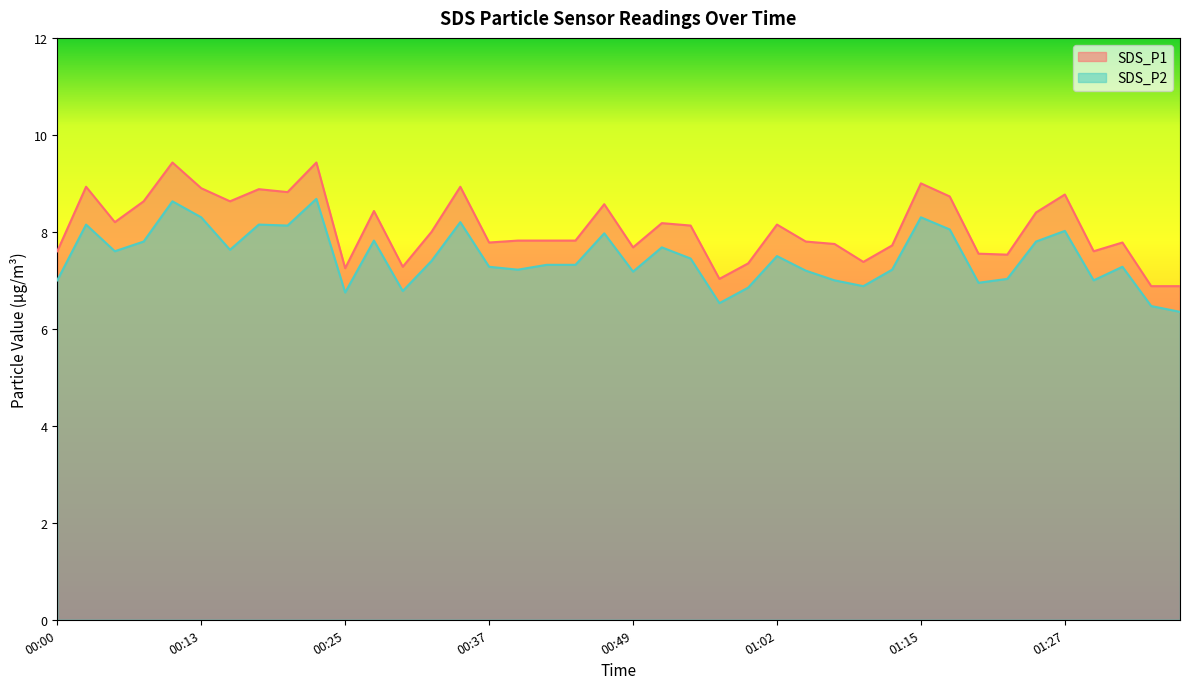

Reading left to right, extract all data points from this chart.

SDS_P1: 00:00=7.6	00:03=8.9	00:05=8.2	00:08=8.6	00:10=9.4	00:13=8.9	00:15=8.6	00:18=8.9	00:20=8.8	00:22=9.4	00:25=7.2	00:27=8.4	00:30=7.3	00:32=8.0	00:35=8.9	00:37=7.8	00:40=7.8	00:42=7.8	00:44=7.8	00:47=8.6	00:49=7.7	00:52=8.2	00:54=8.1	00:57=7.0	00:59=7.3	01:02=8.2	01:04=7.8	01:07=7.8	01:09=7.4	01:12=7.7	01:15=9.0	01:17=8.7	01:20=7.5	01:22=7.5	01:25=8.4	01:27=8.8	01:29=7.6	01:32=7.8	01:34=6.9	01:37=6.9
SDS_P2: 00:00=7.0	00:03=8.2	00:05=7.6	00:08=7.8	00:10=8.6	00:13=8.3	00:15=7.6	00:18=8.2	00:20=8.1	00:22=8.7	00:25=6.8	00:27=7.8	00:30=6.8	00:32=7.4	00:35=8.2	00:37=7.3	00:40=7.2	00:42=7.3	00:44=7.3	00:47=8.0	00:49=7.2	00:52=7.7	00:54=7.5	00:57=6.5	00:59=6.8	01:02=7.5	01:04=7.2	01:07=7.0	01:09=6.9	01:12=7.2	01:15=8.3	01:17=8.1	01:20=7.0	01:22=7.0	01:25=7.8	01:27=8.0	01:29=7.0	01:32=7.3	01:34=6.5	01:37=6.3